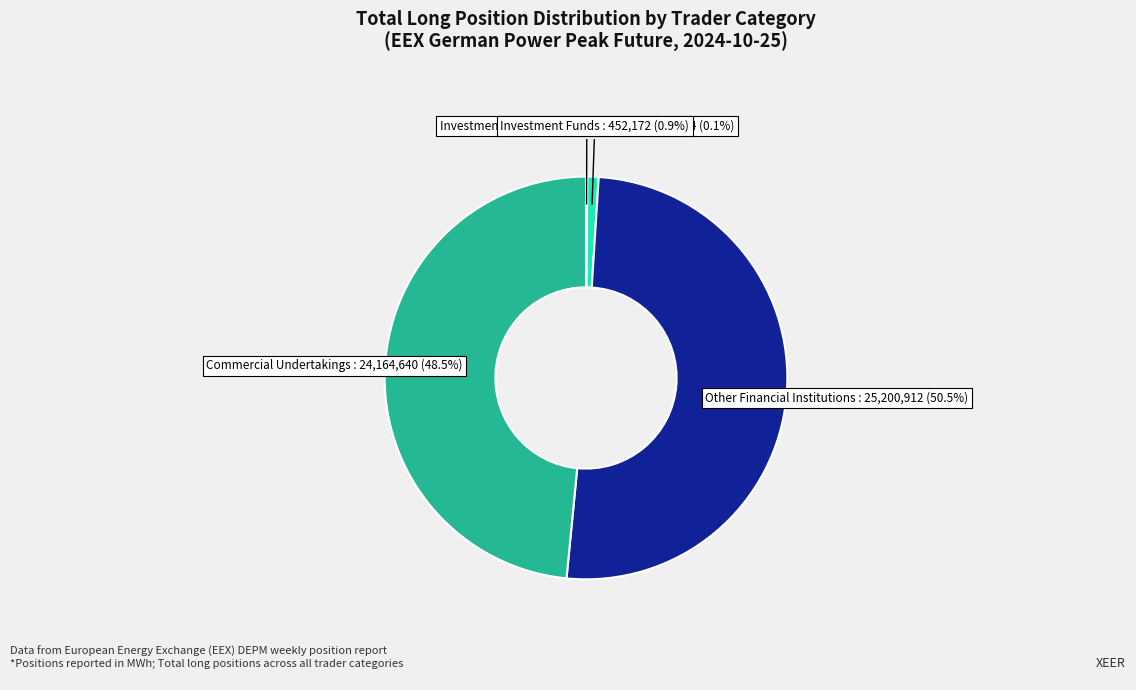

Is there any slice that represents more than half of the pie?

Yes